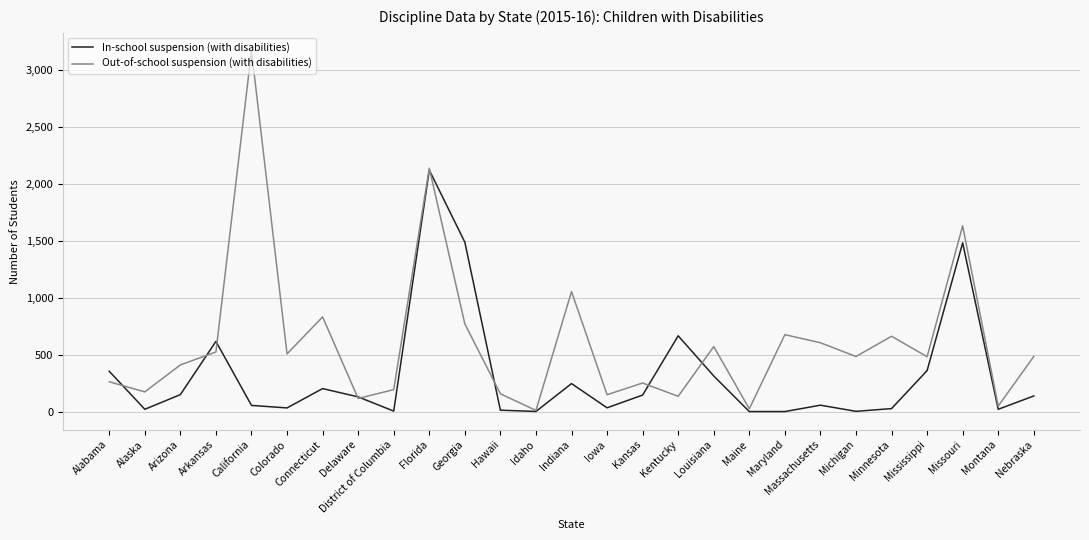

Which series has the widest spread of values?

Out-of-school suspension (with disabilities)